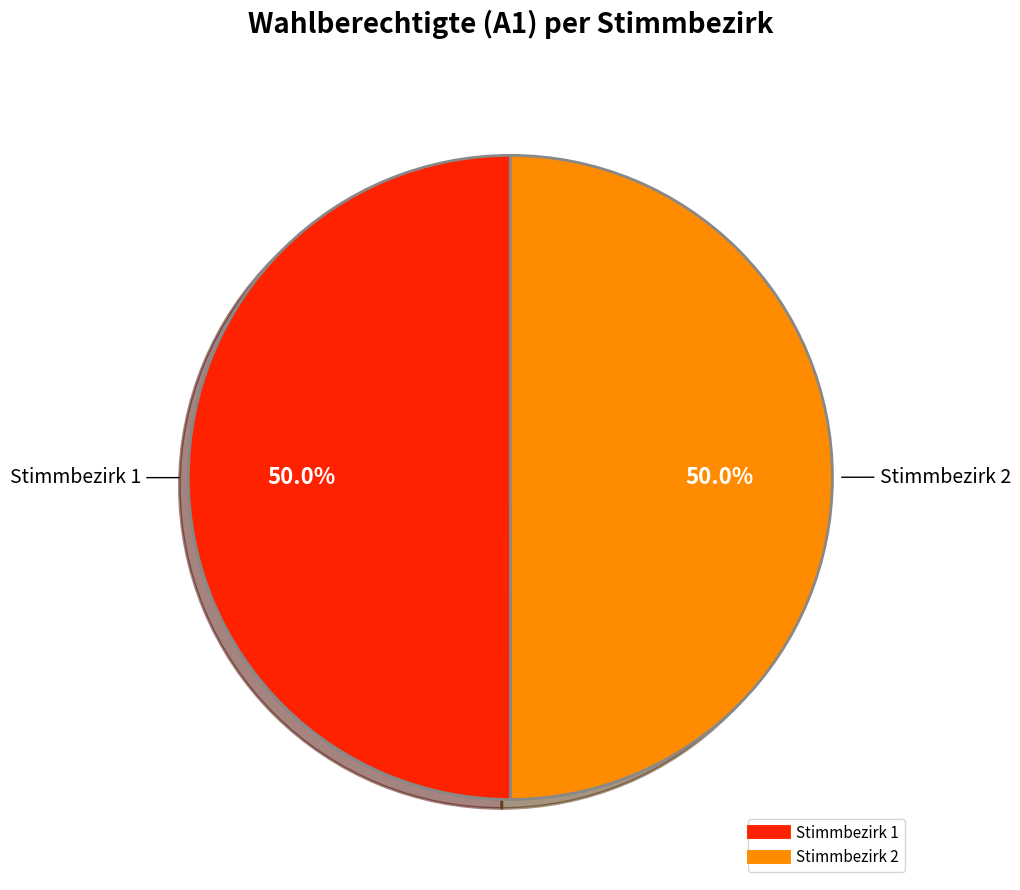

How many segments does this pie chart have?

2